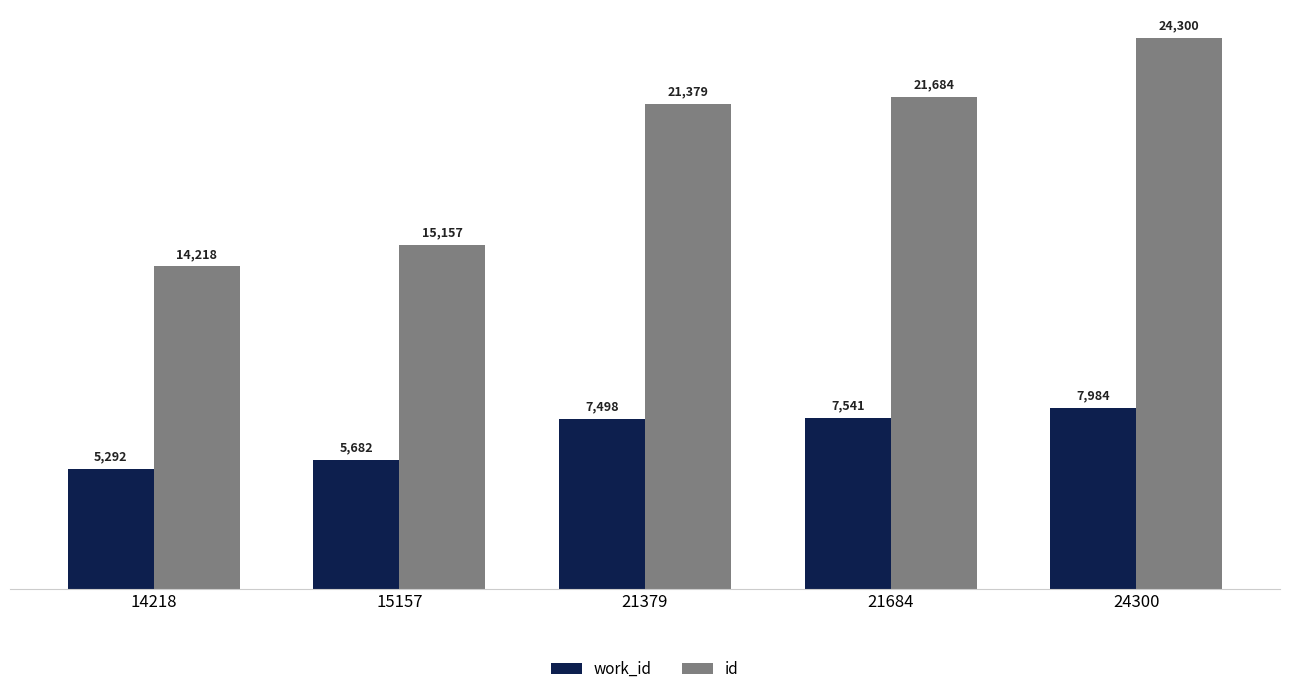

What is the sum of the id values at 21684 and 14218?

35902